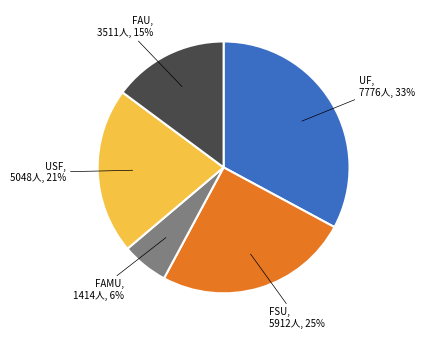

Is there any slice that represents more than half of the pie?

No